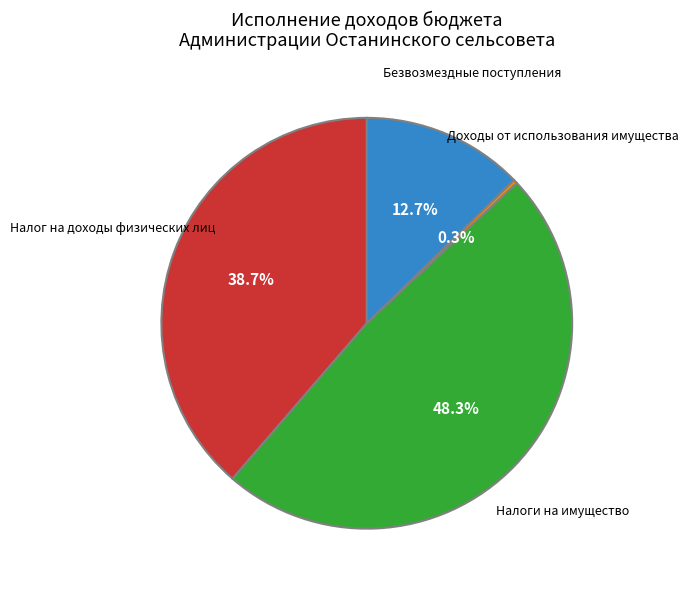

Does Налог на доходы физических лиц account for over 50% of the chart?

No